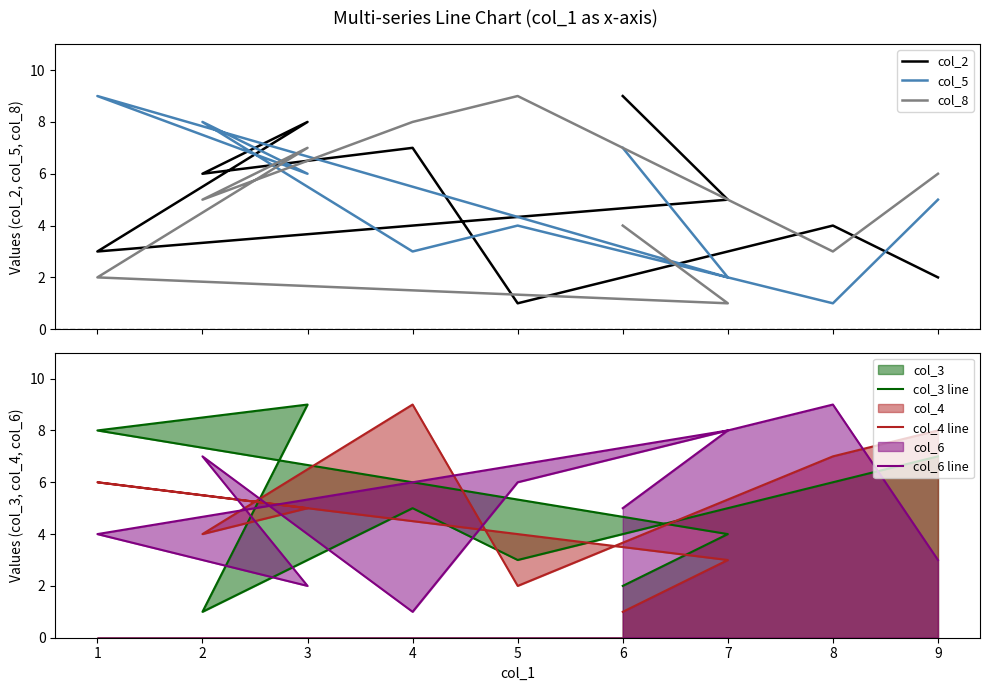

True or false: col_8 and col_4 line cross at least once.

True